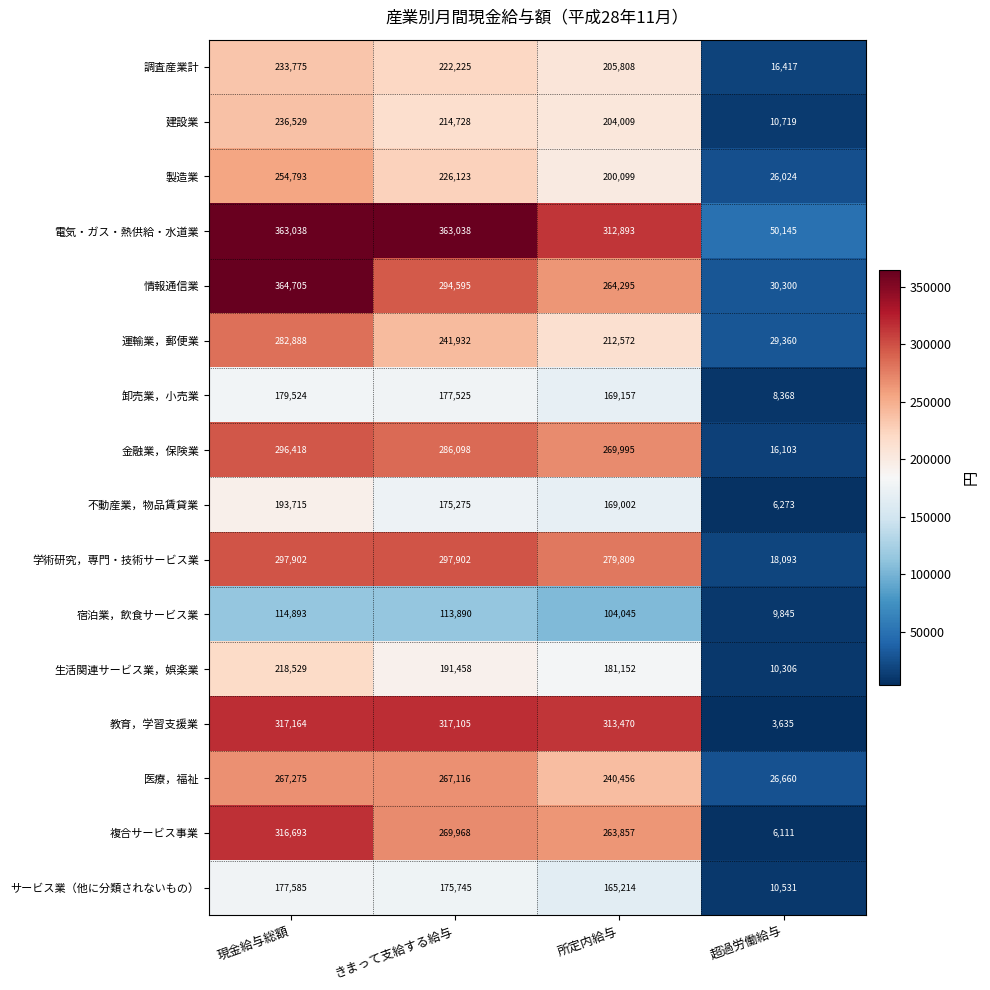

The value of 医療，福祉 at きまって支給する給与 is 267116. True or false?

True